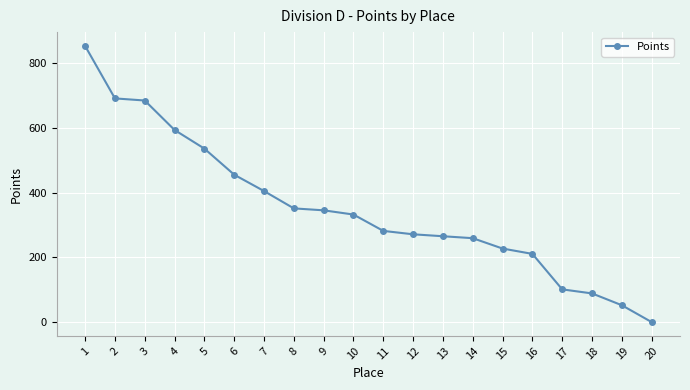

True or false: the data shows 153.3 at 4.

False